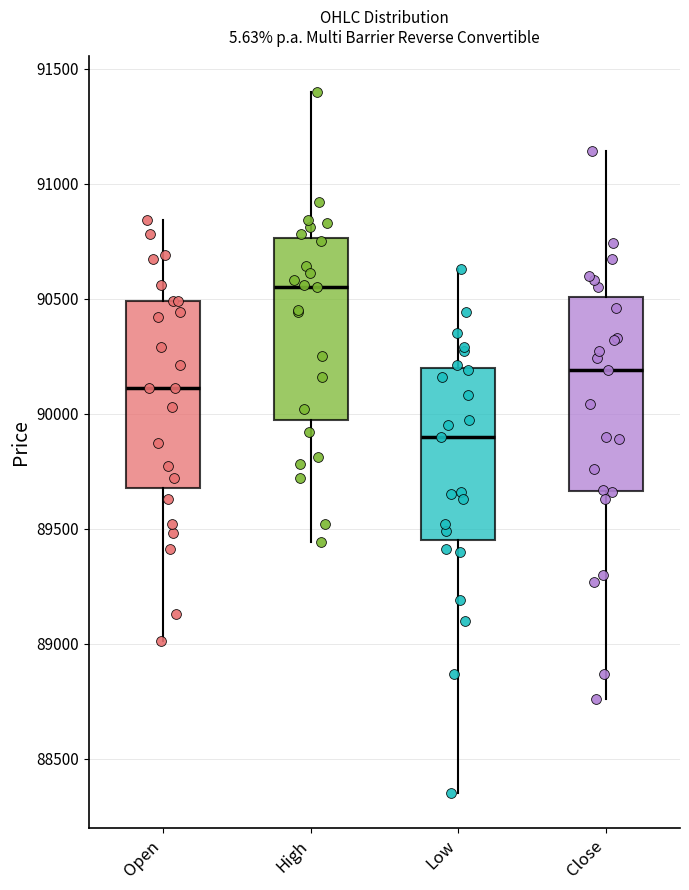

Where does the lower whisker of the box for Open end on the y-axis? The values are not printed on the chart, so give them approximately, as read against the axis.

89000